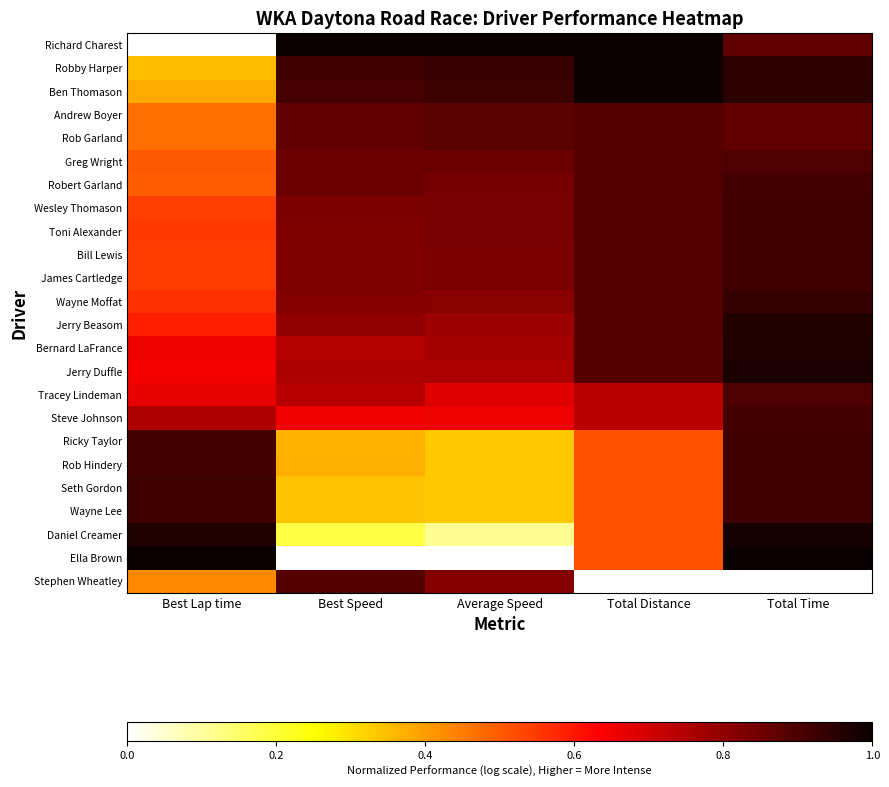

Which series has the largest total across all categories?

Ben Thomason